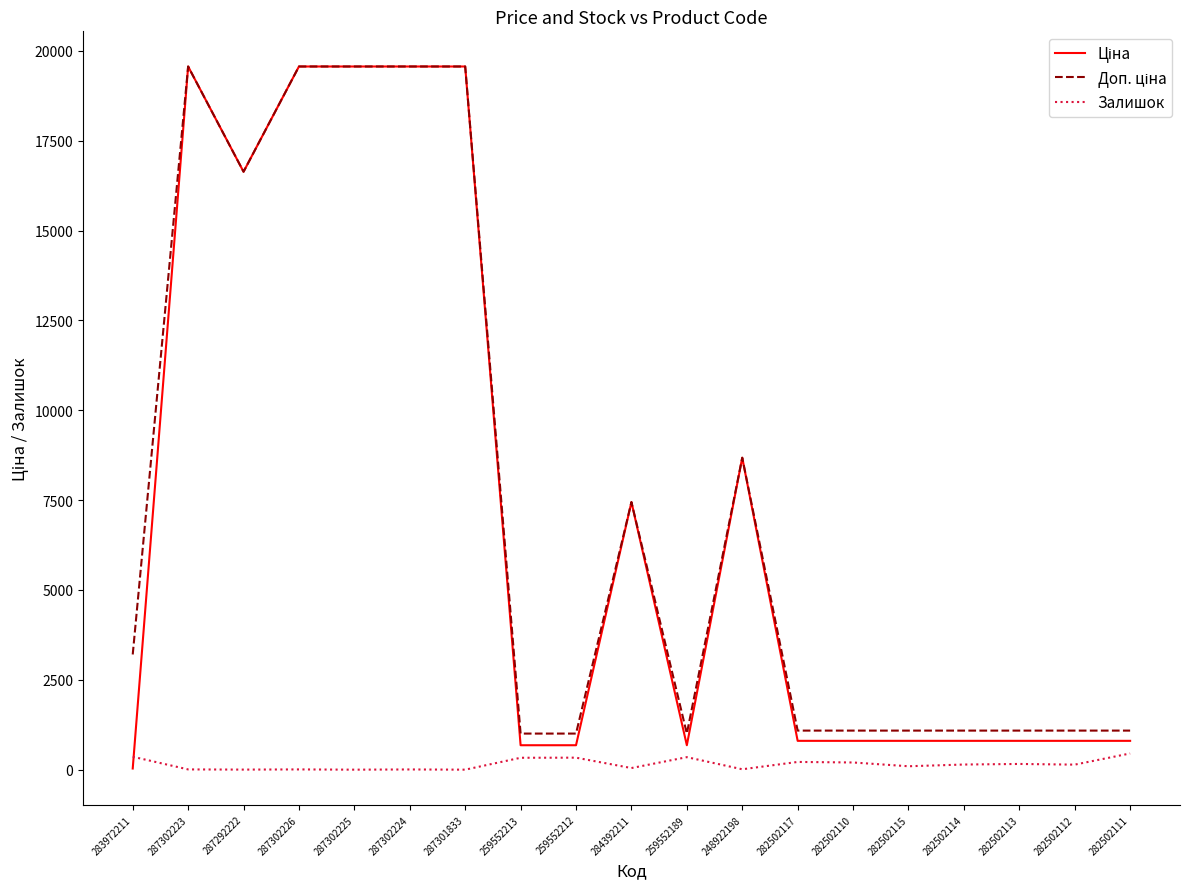

True or false: Залишок has a value of 0.0 at 287301833.

True